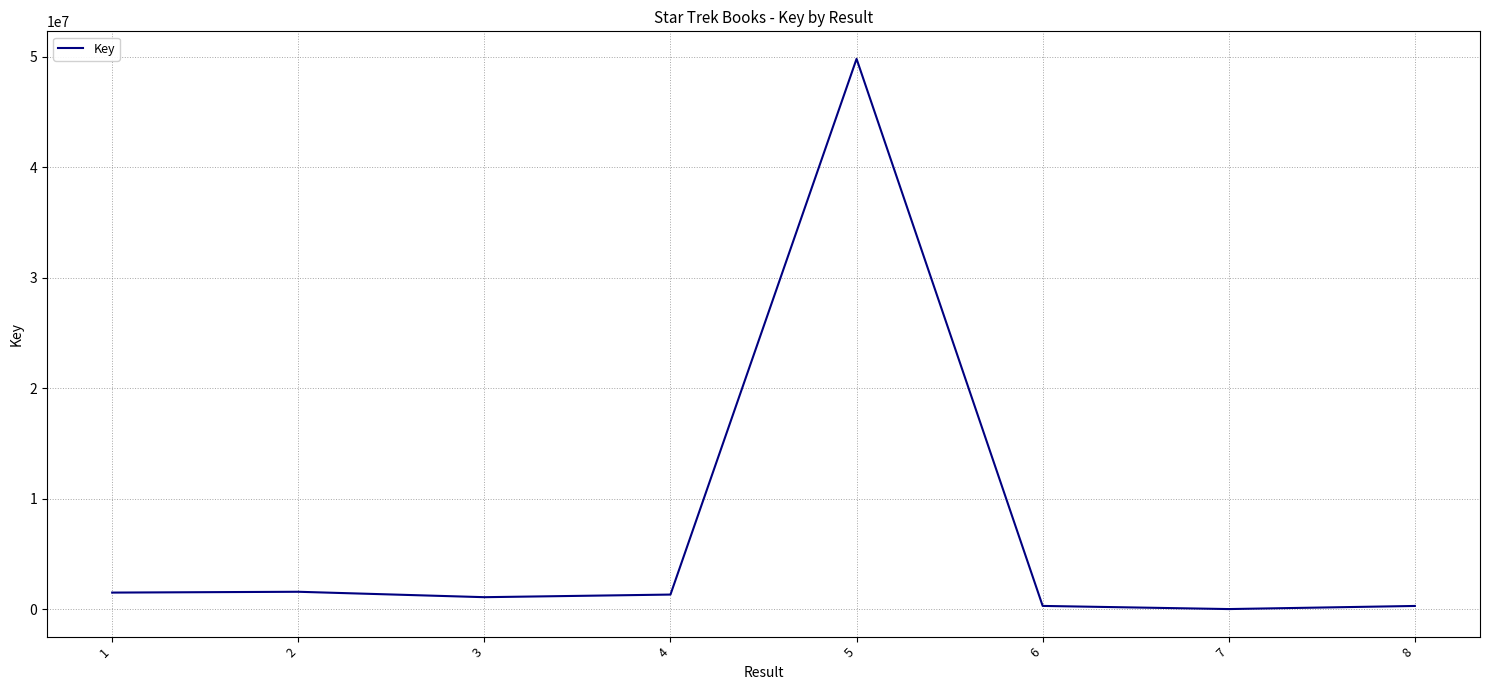

What is the sum of all values?

55846038